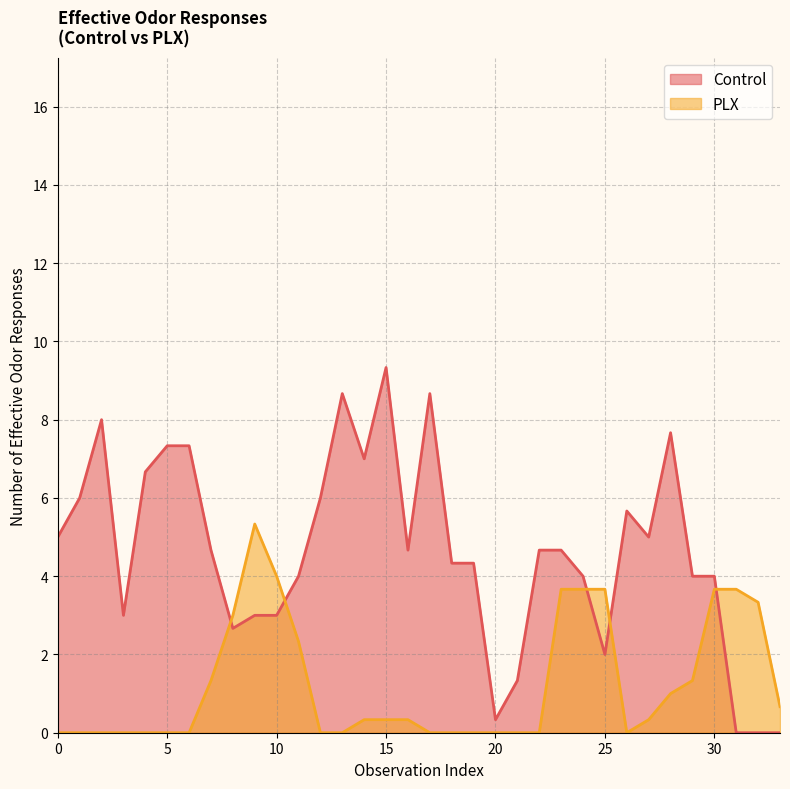

Between 0 and 7, which series saw the biggest shift?

Control